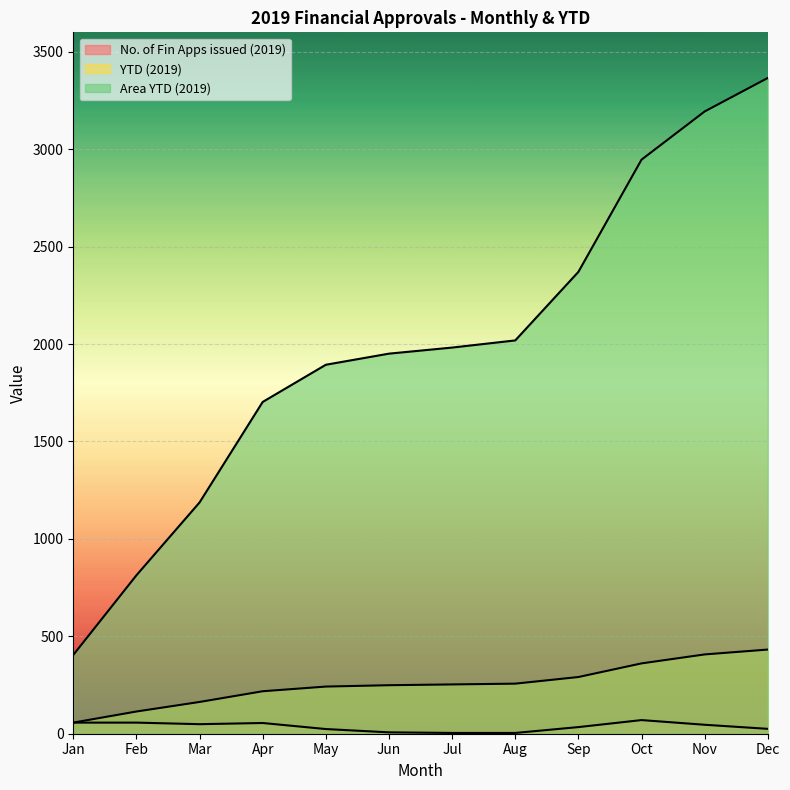

Which label corresponds to the smallest value in the chart?

Jul